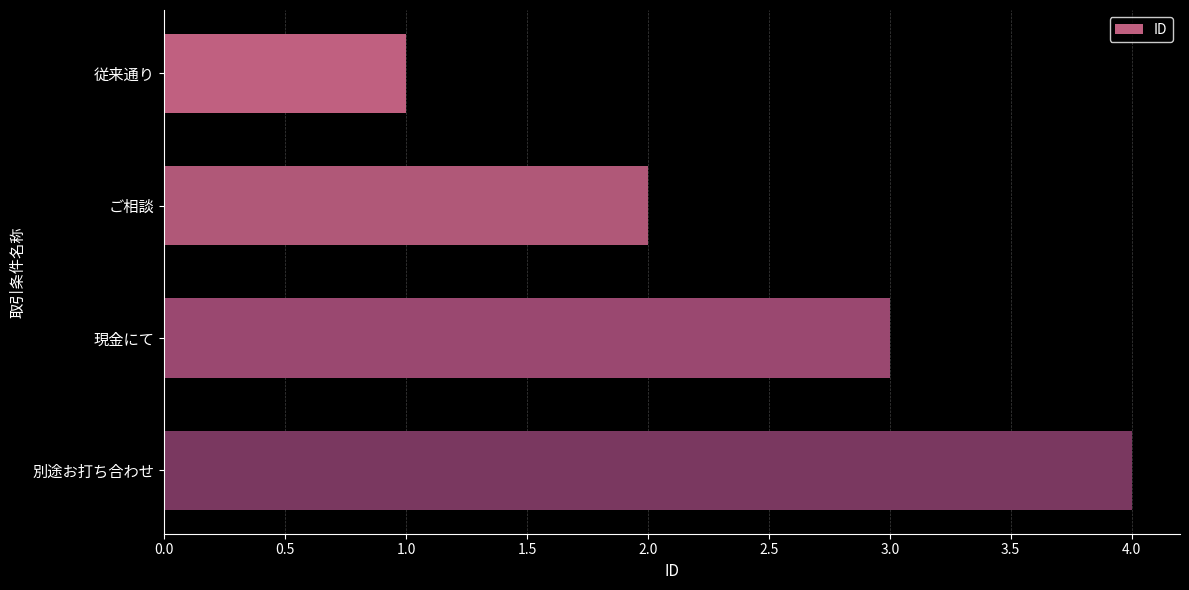

What is the difference between the second highest and second lowest values?

1